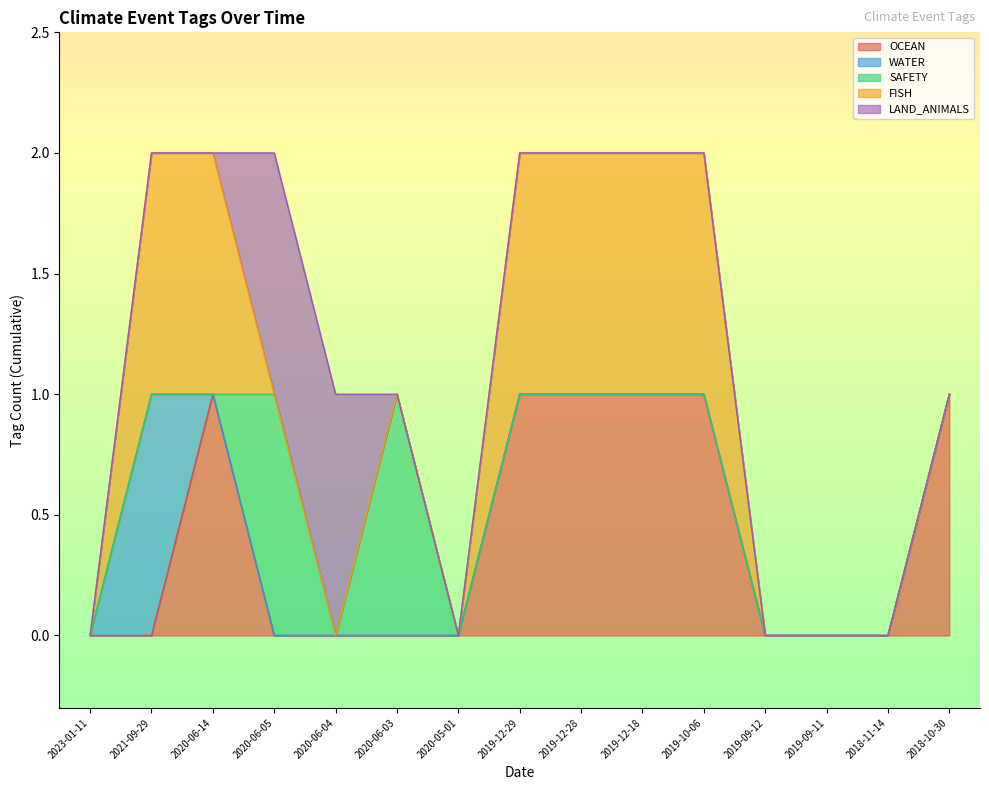

The value of OCEAN at 2019-12-18 is 1. True or false?

True